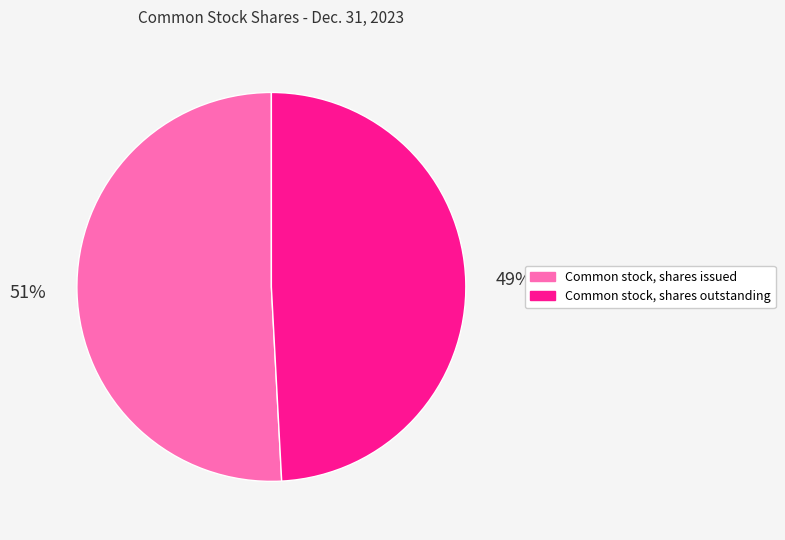

Approximately how many times larger is the value at Common stock, shares outstanding compared to Common stock, shares issued?

1.0